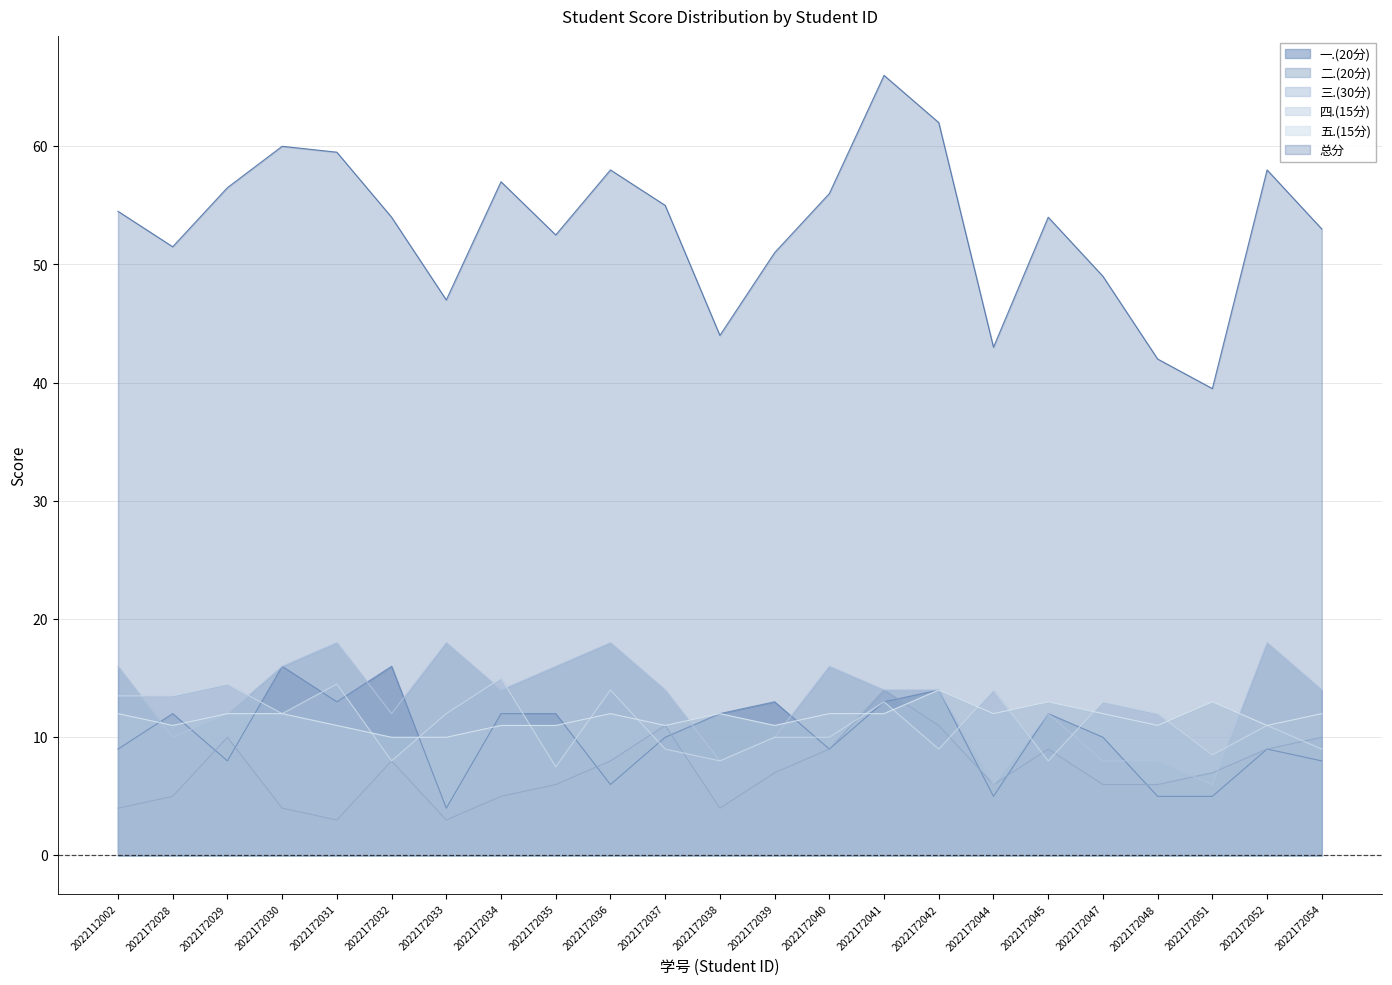

At 2022172028, list the series in order from smallest to largest.

二.(20分), 三.(30分), 五.(15分), 一.(20分), 四.(15分), 总分